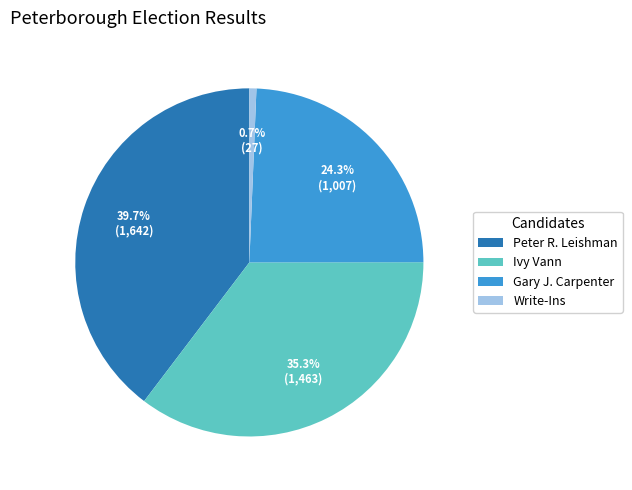

What is the smallest slice in the pie chart?

Write-Ins